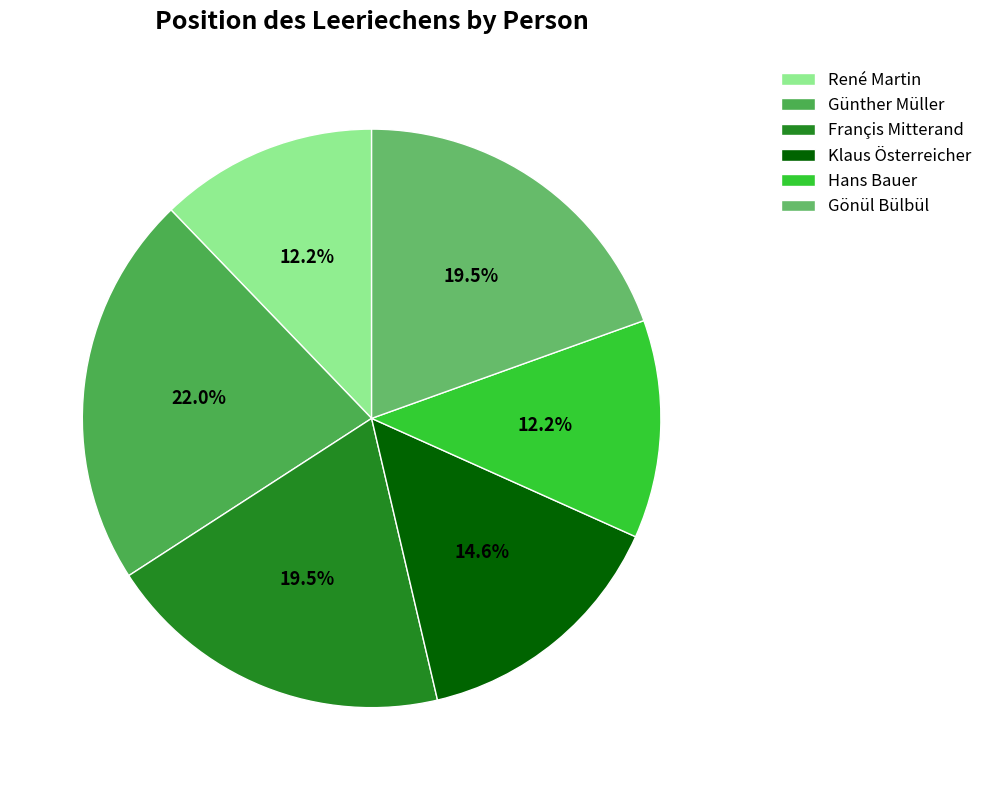

What percentage is the Françis Mitterand slice, to the nearest percent?

20%